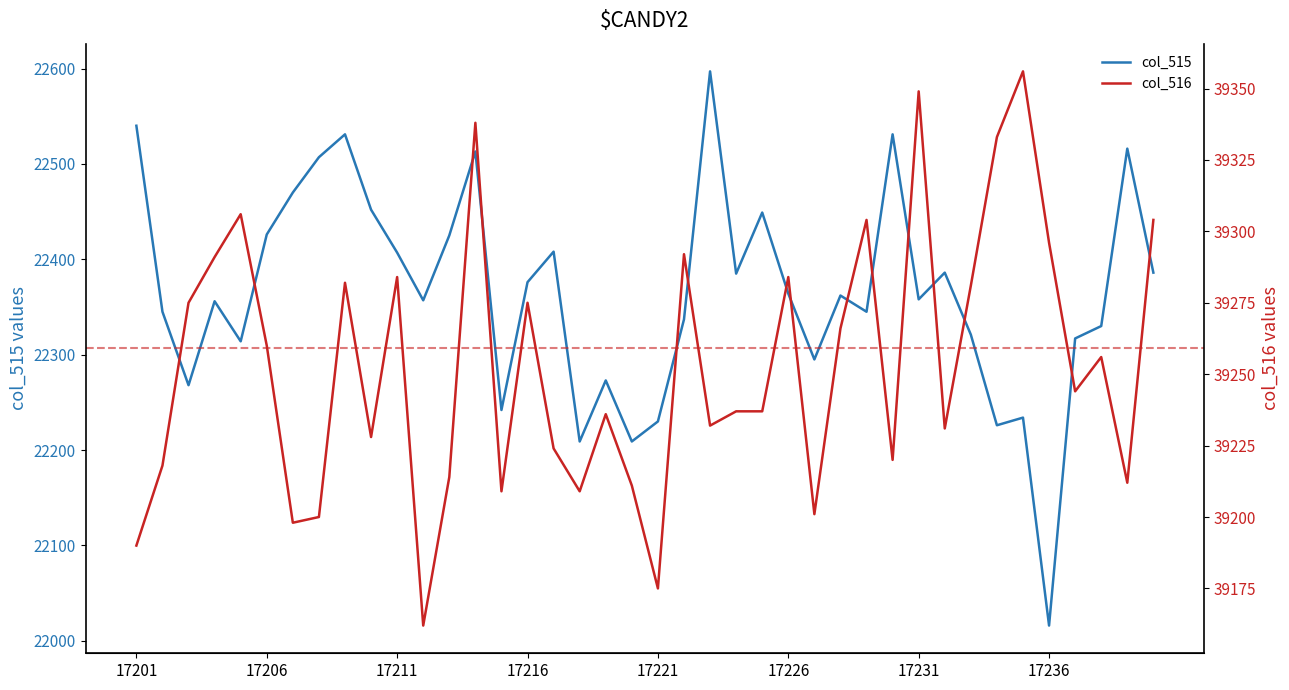

What is the highest value of the col_515 series?

22597